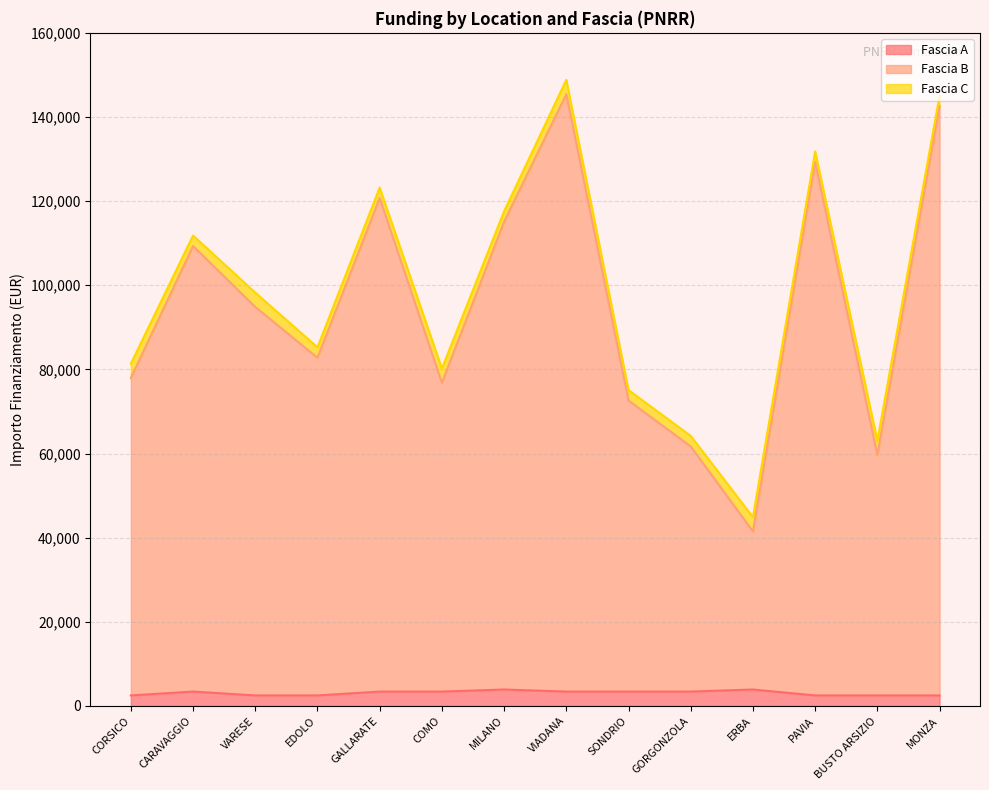

True or false: Fascia B has a value of 194526.5 at GALLARATE.

False